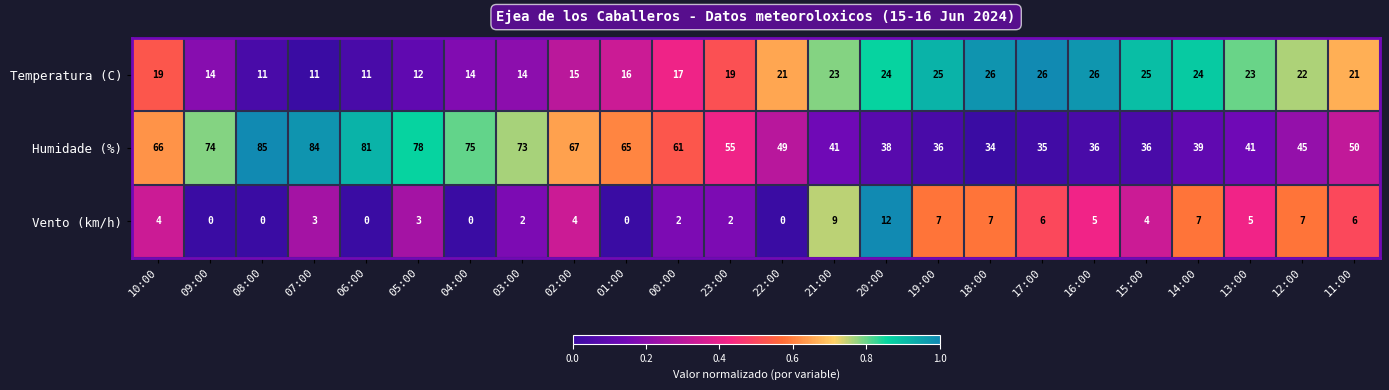

At how many categories does at least one series exceed 24?

24